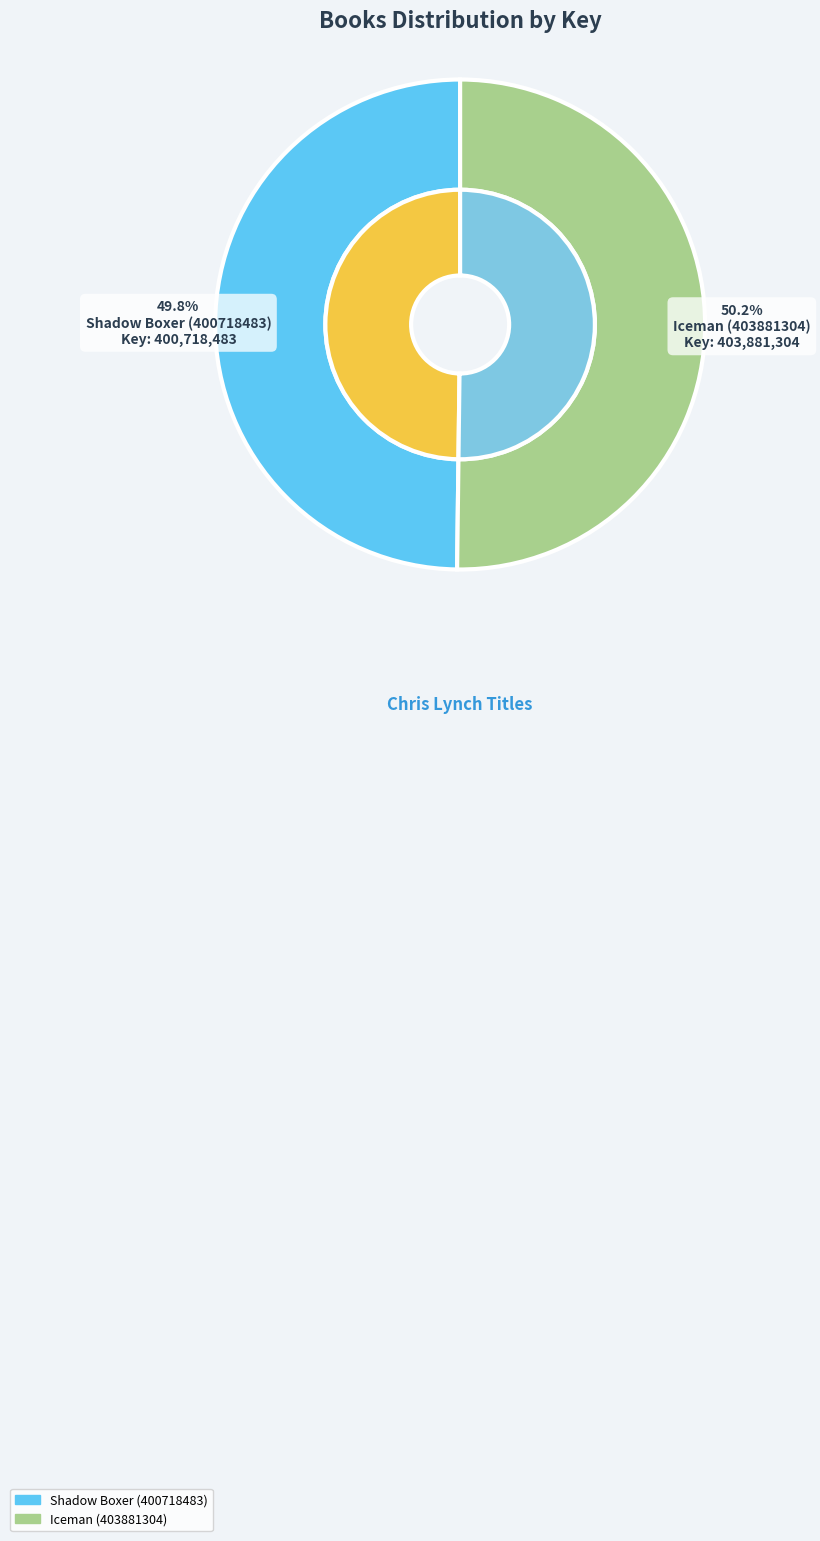

Do Iceman (403881304) and Shadow Boxer (400718483) together represent more than half of the pie?

Yes